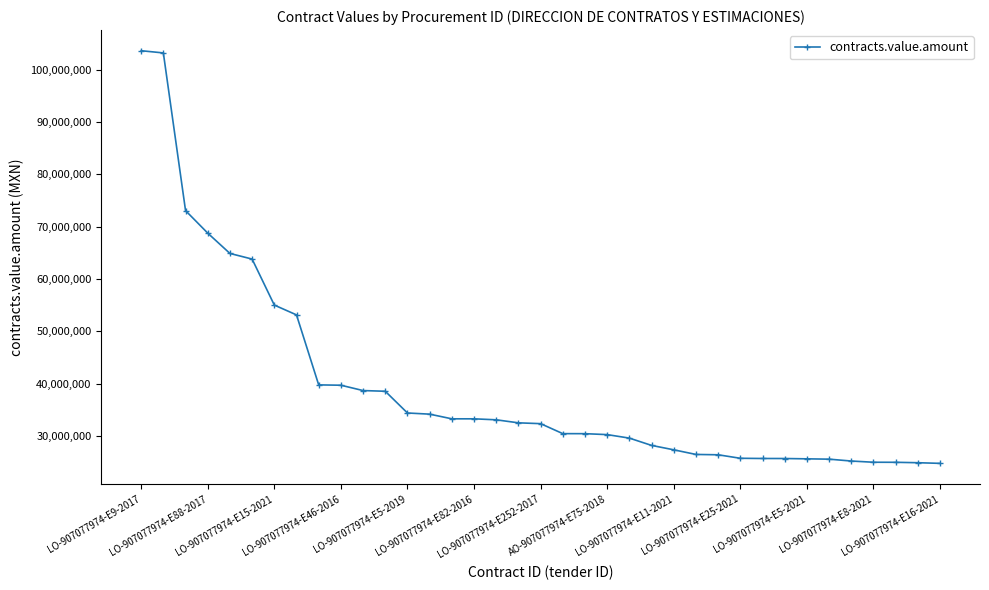

What is the value of the 5th point from the left?

64895171.5